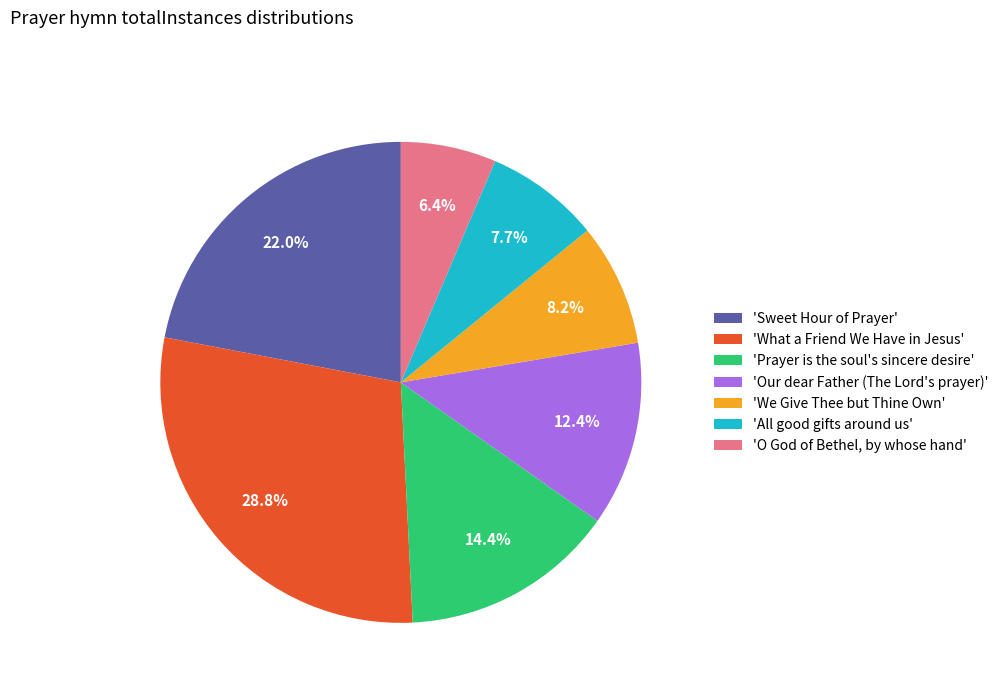

Rank the categories by value from highest to lowest.

'What a Friend We Have in Jesus', 'Sweet Hour of Prayer', 'Prayer is the soul's sincere desire', 'Our dear Father (The Lord's prayer)', 'We Give Thee but Thine Own', 'All good gifts around us', 'O God of Bethel, by whose hand'